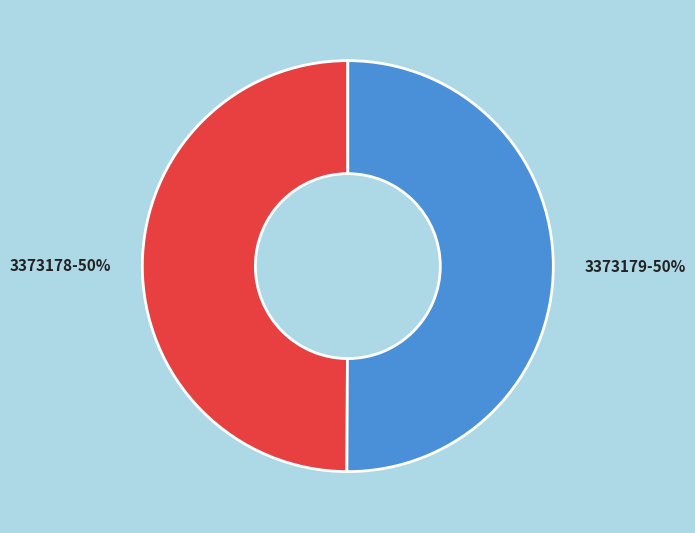

What percentage is the 3373178 slice, to the nearest percent?

50%